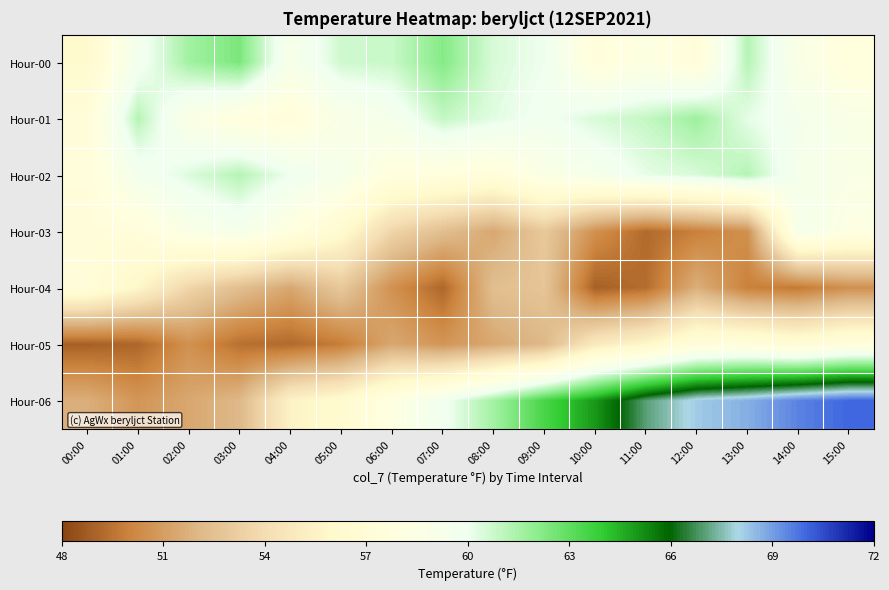

Which series changed the most between 06:00 and 15:00?

Hour-06